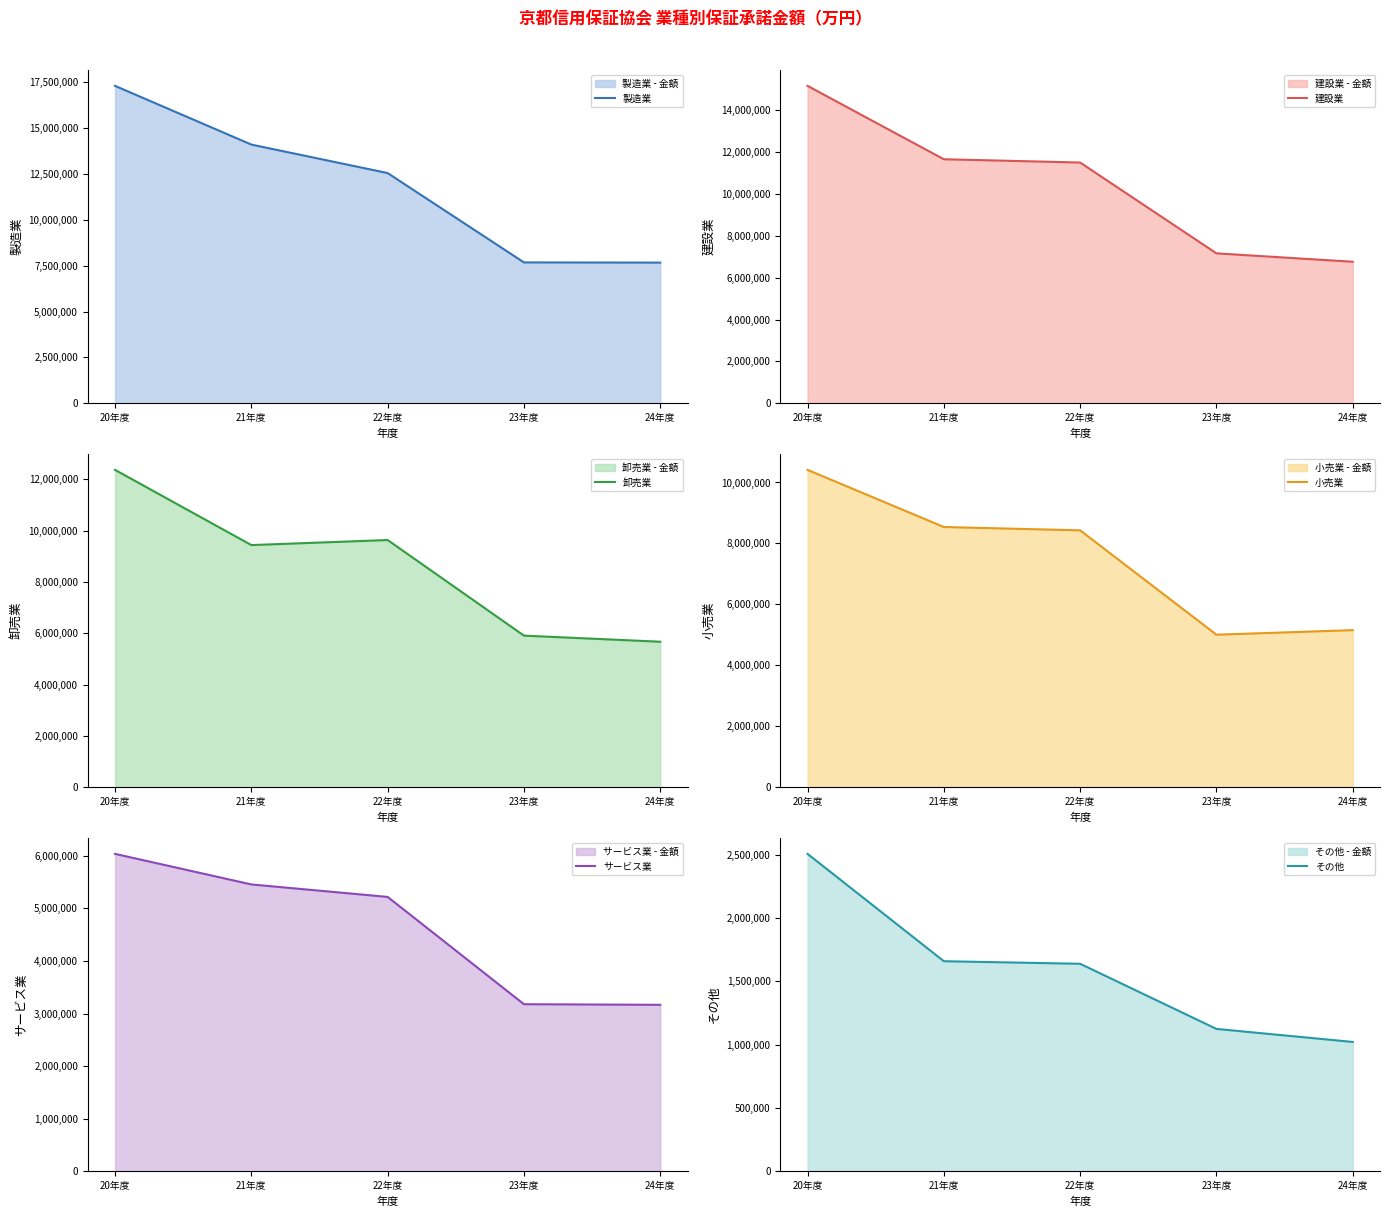

Where is その他 nearest to the value 1763045?

21年度